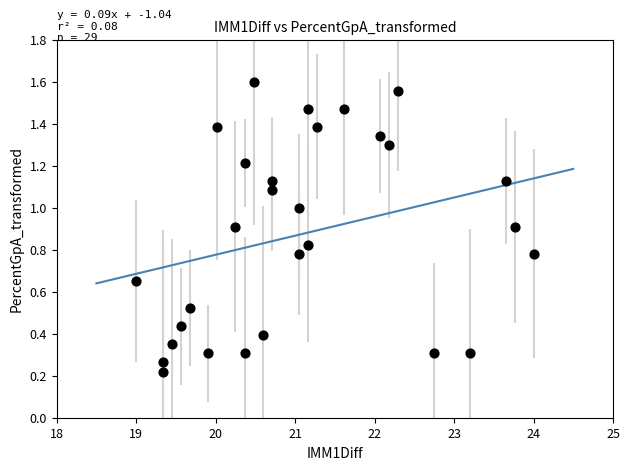

What is the range of Y values (max minus min)?

1.4